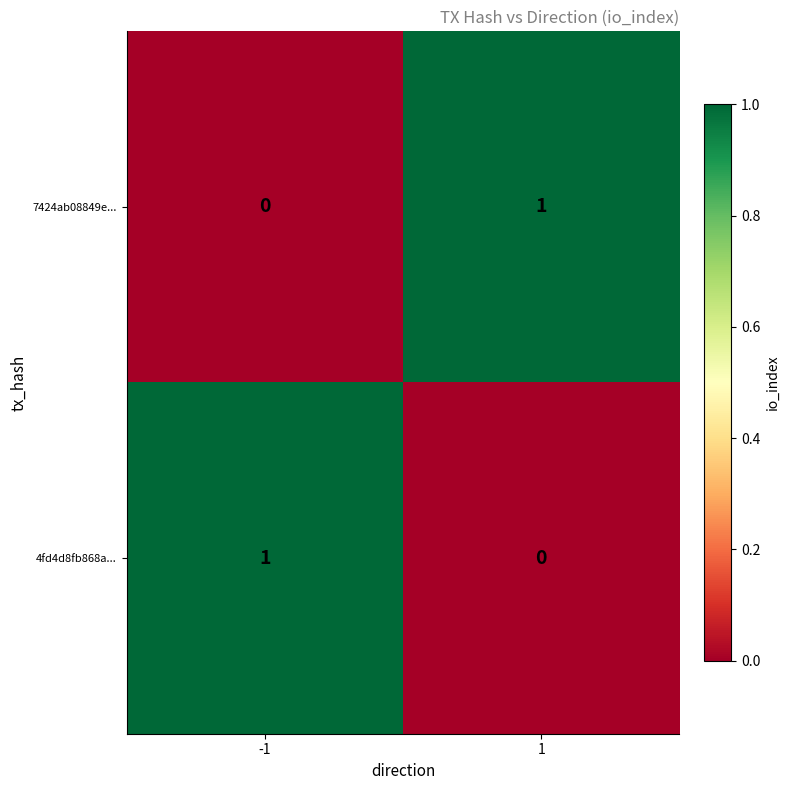

Rank the categories by 7424ab08849e... value from lowest to highest.

-1, 1